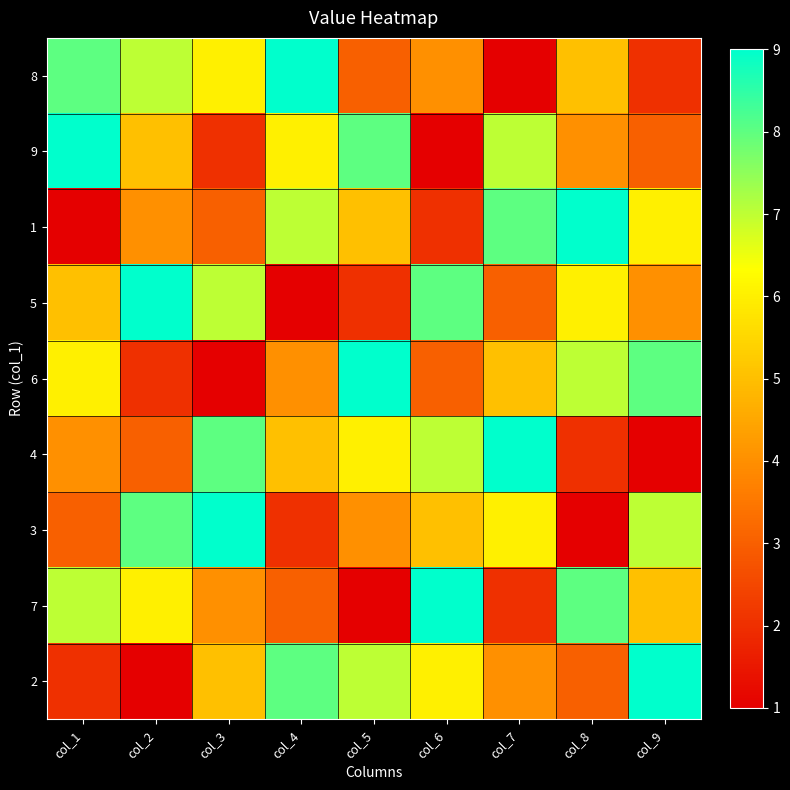

Rank the series at col_9 from lowest to highest value.

4, 8, 9, 5, 7, 1, 3, 6, 2